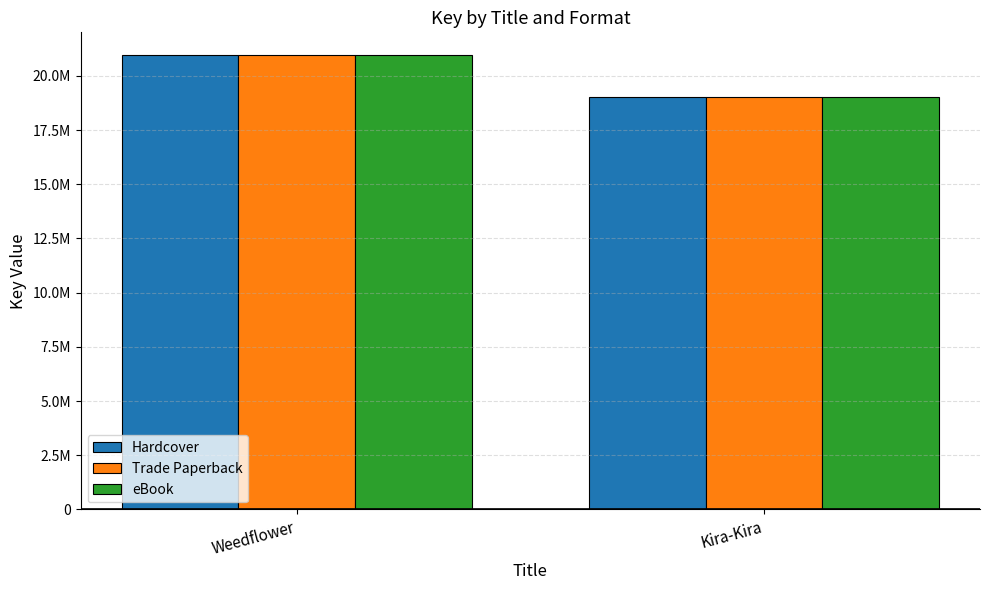

Reading left to right, extract all data points from this chart.

Hardcover: Weedflower=20961863	Kira-Kira=19010668
Trade Paperback: Weedflower=20961863	Kira-Kira=19010668
eBook: Weedflower=20961863	Kira-Kira=19010668